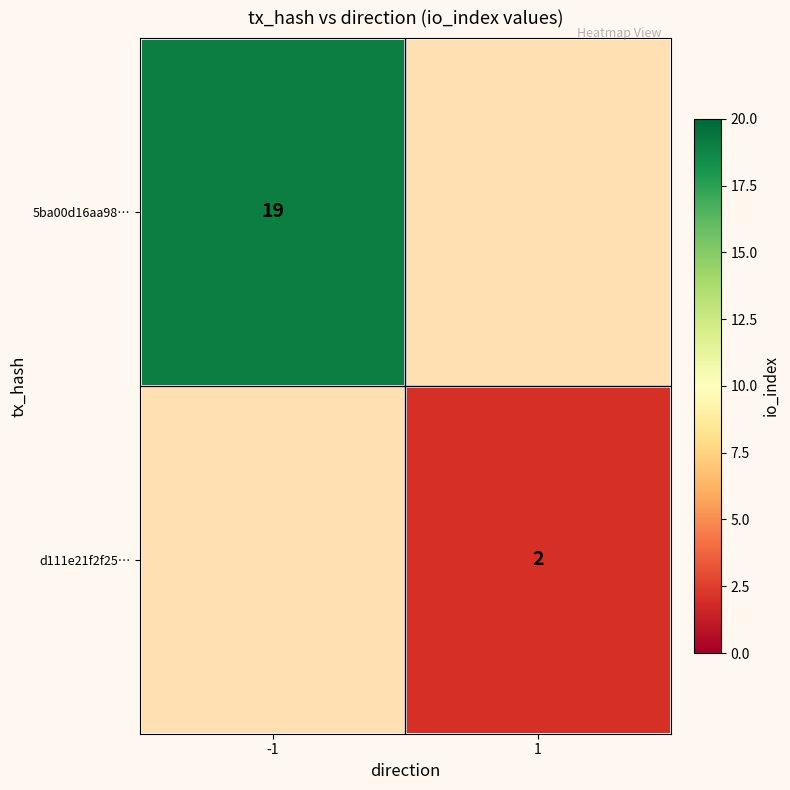

True or false: d111e21f2f25… has a value of 2 at 1.

True